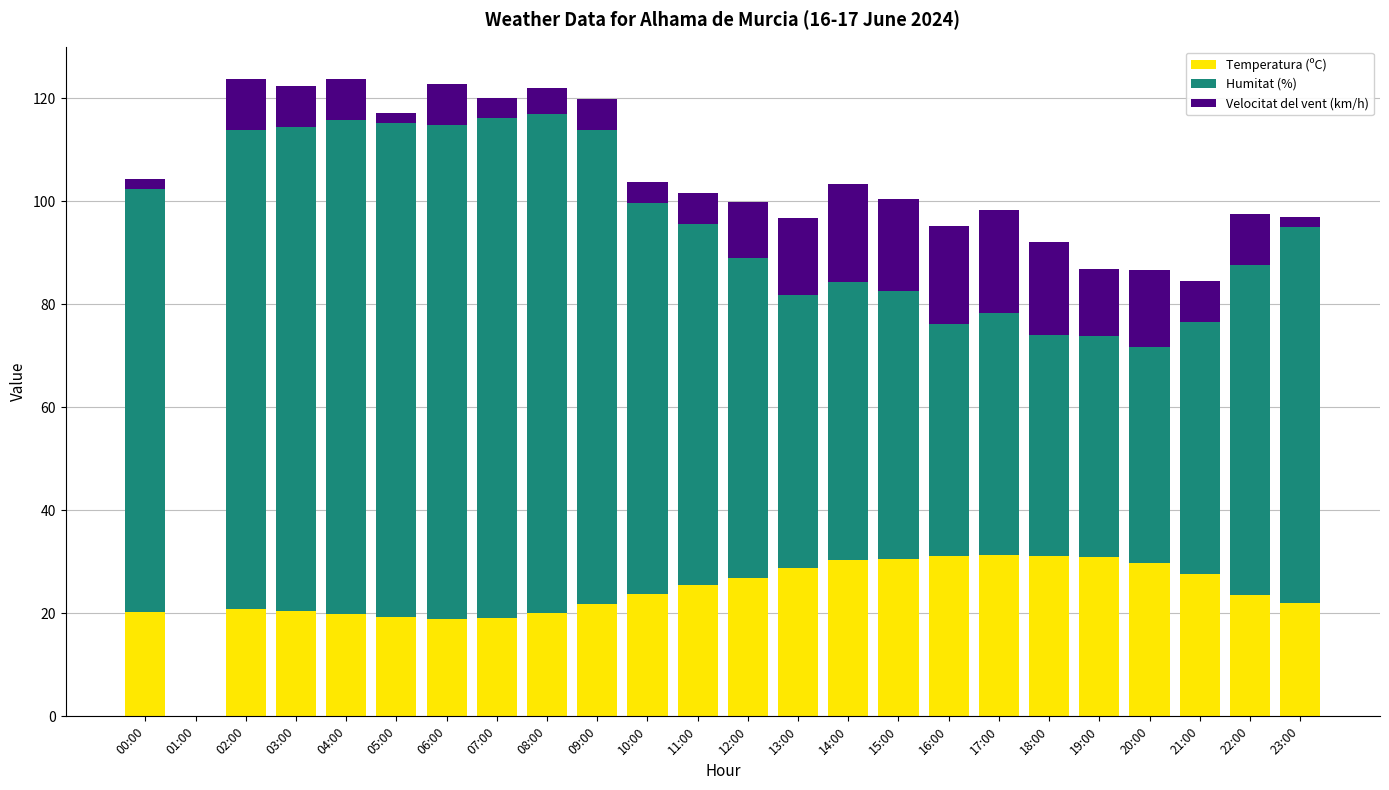

Are the bars horizontal?

No